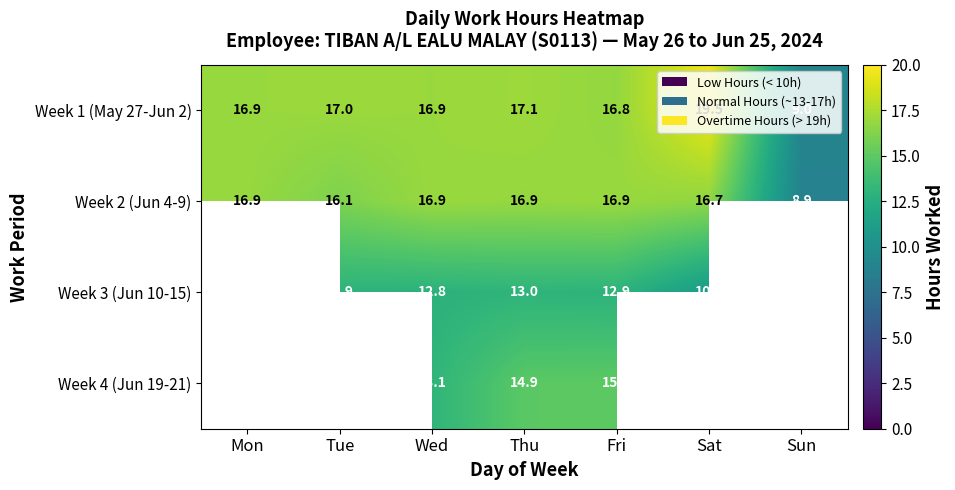

Where does the Week 2 (Jun 4-9) series first go above 16?

Mon